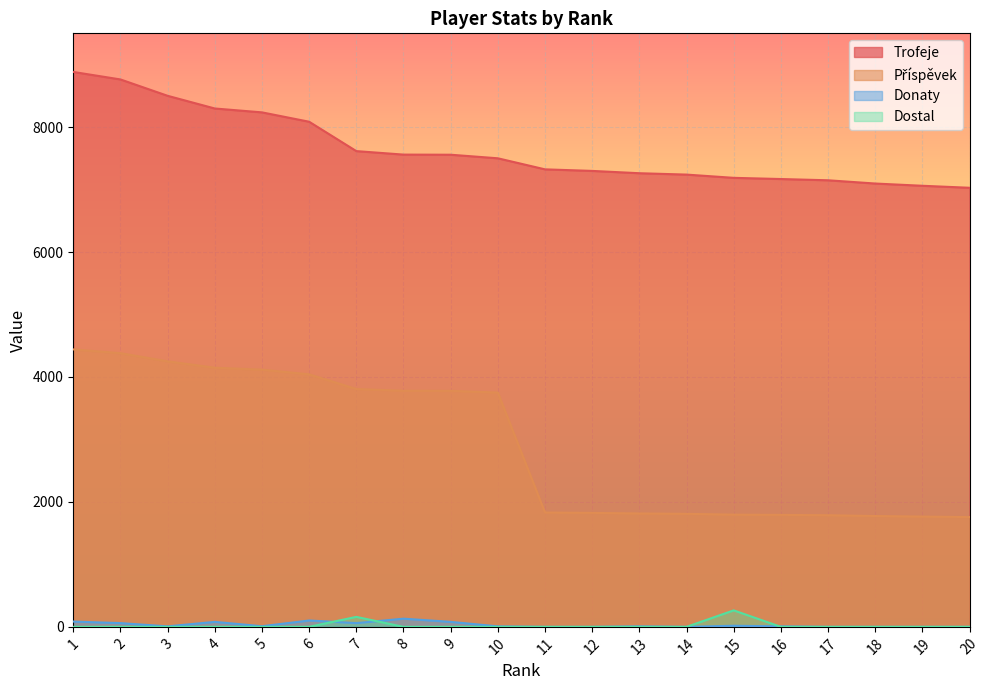

The value of Příspěvek at 17 is 2728. True or false?

False